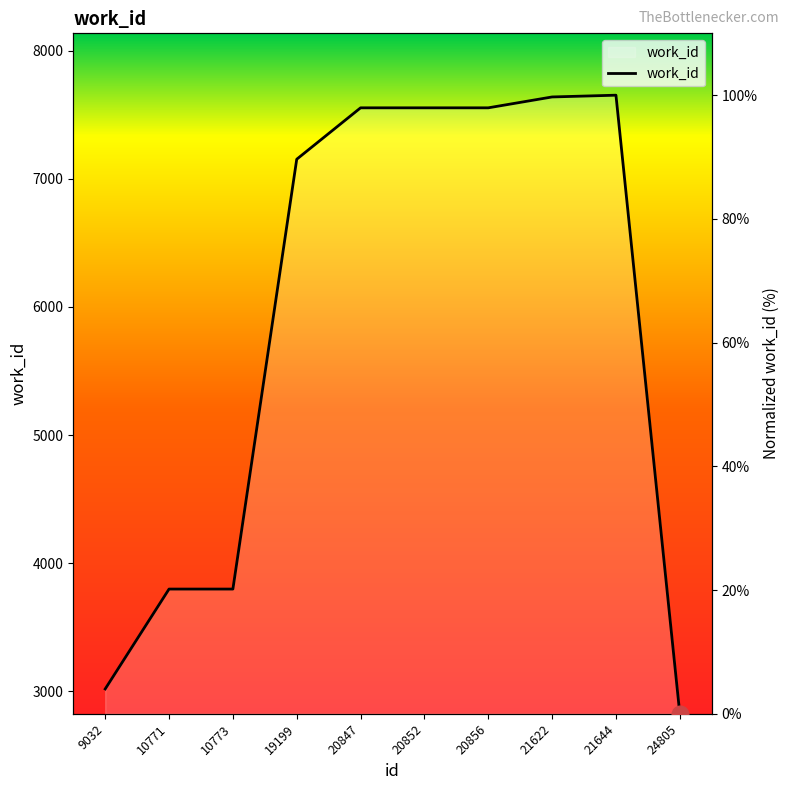

Reading right to left, extract all data points from this chart.

0.0	100.0	99.7	98.0	98.0	98.0	89.6	20.2	20.2	4.0